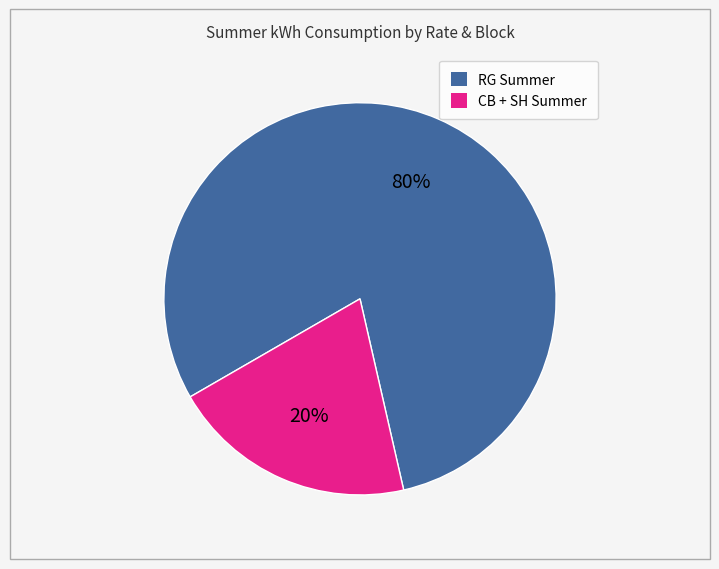

How many slices are in this pie chart?

2